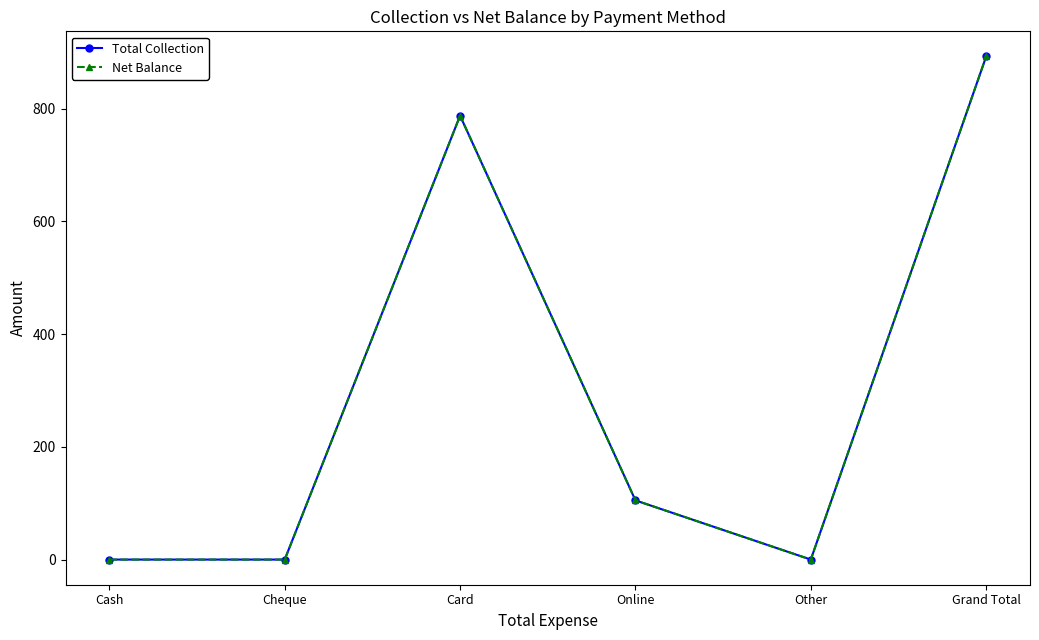

At which label does Net Balance reach its minimum?

Cash